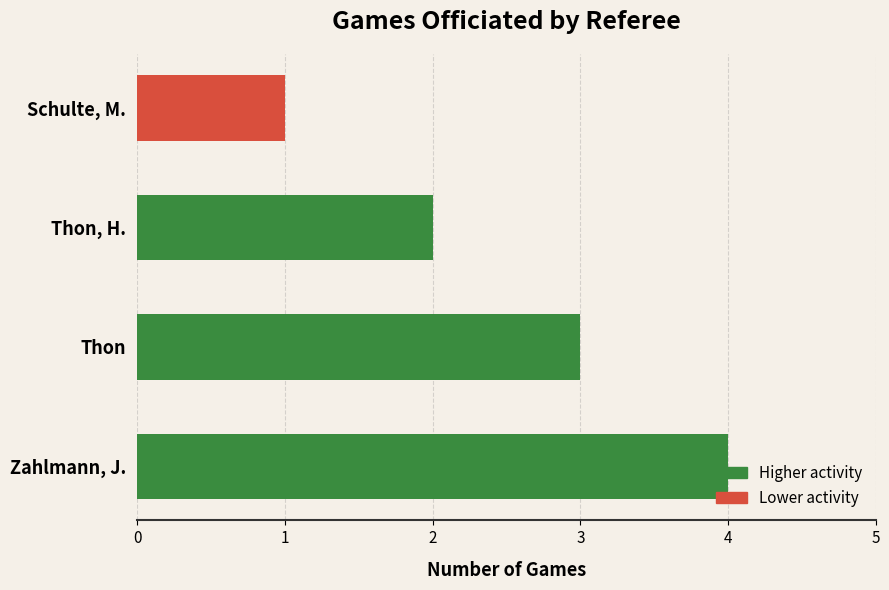

What is the difference between the maximum and minimum values?

3